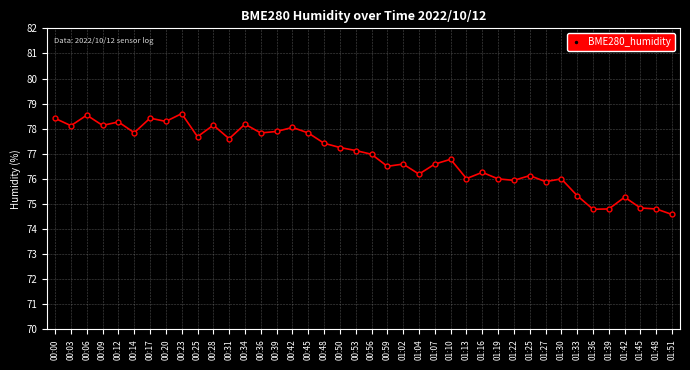

At which category does the data reach its first local valley?

00:03